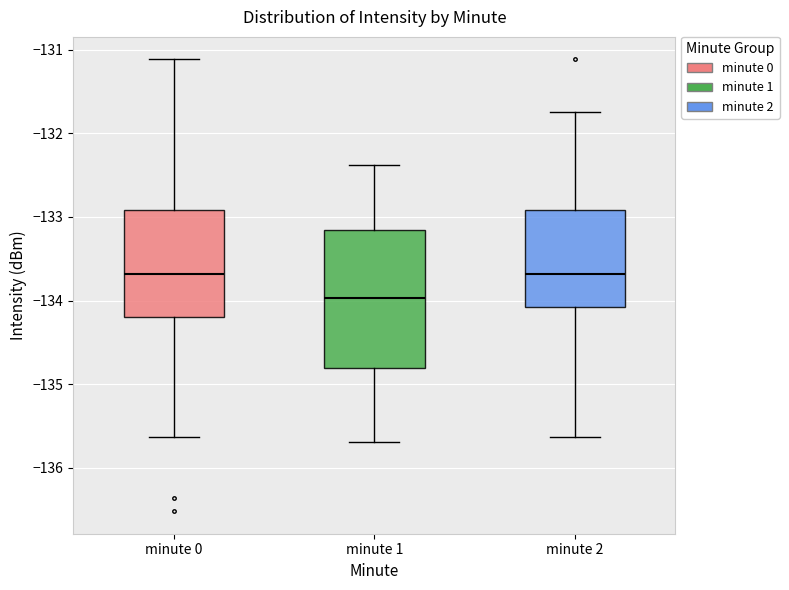

Comparing the boxes themselves (not the whiskers), which one is the tallest?

minute 1